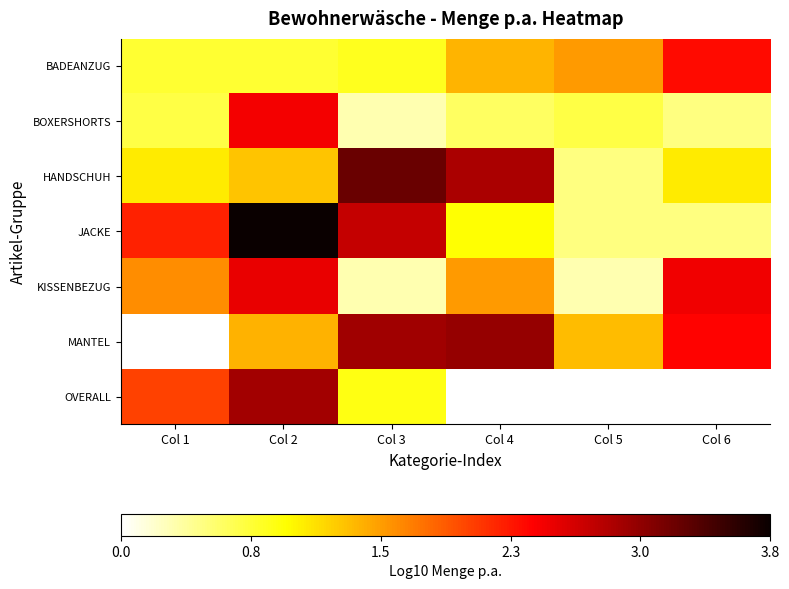

Rank the series at Col 6 from lowest to highest value.

BOXERSHORTS, JACKE, HANDSCHUH, BADEANZUG, MANTEL, KISSENBEZUG, OVERALL